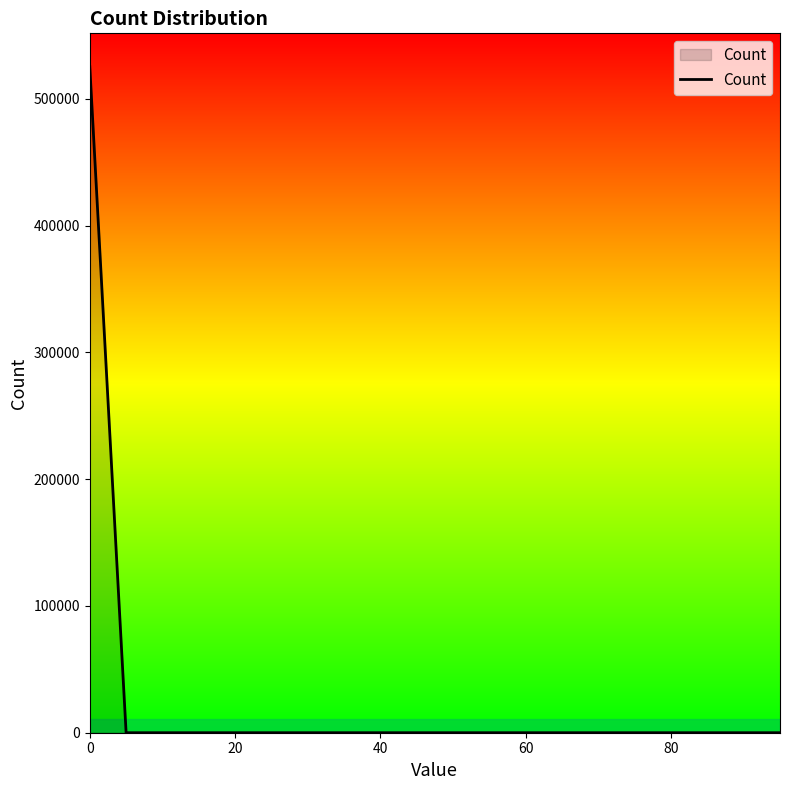

What is the greatest value displayed?

525474